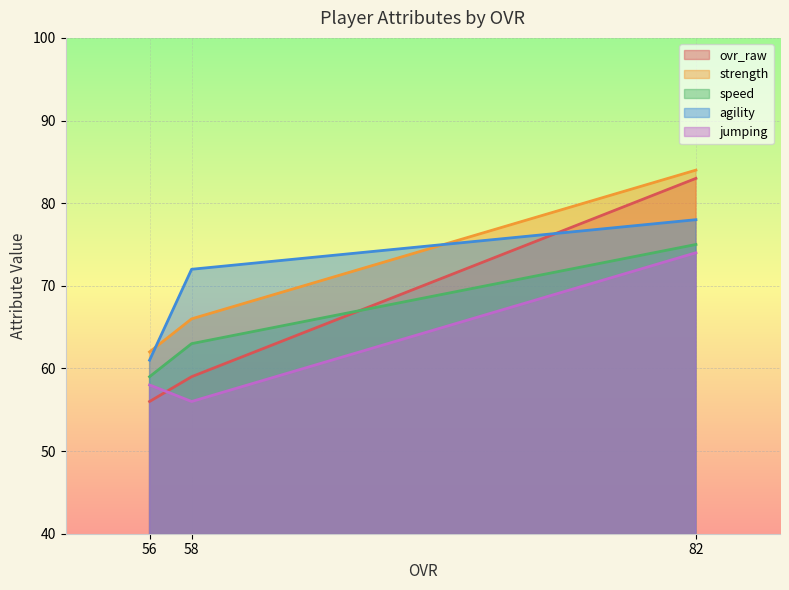

Where is strength nearest to the value 73?

58